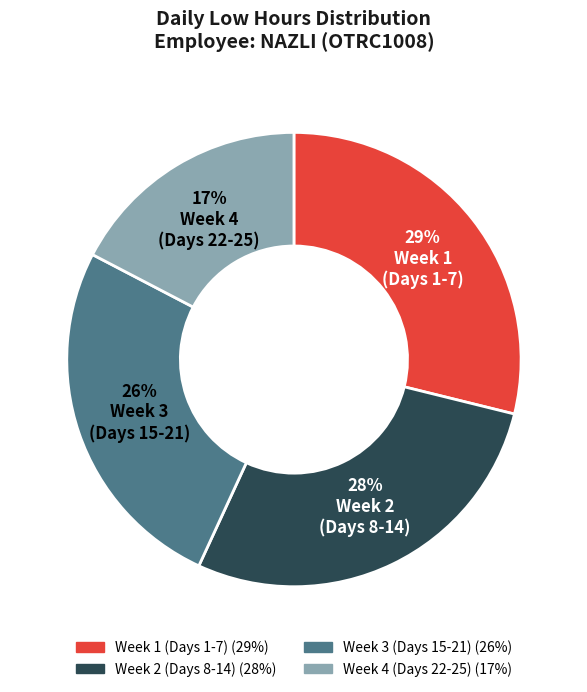

Is there any slice that represents more than half of the pie?

No